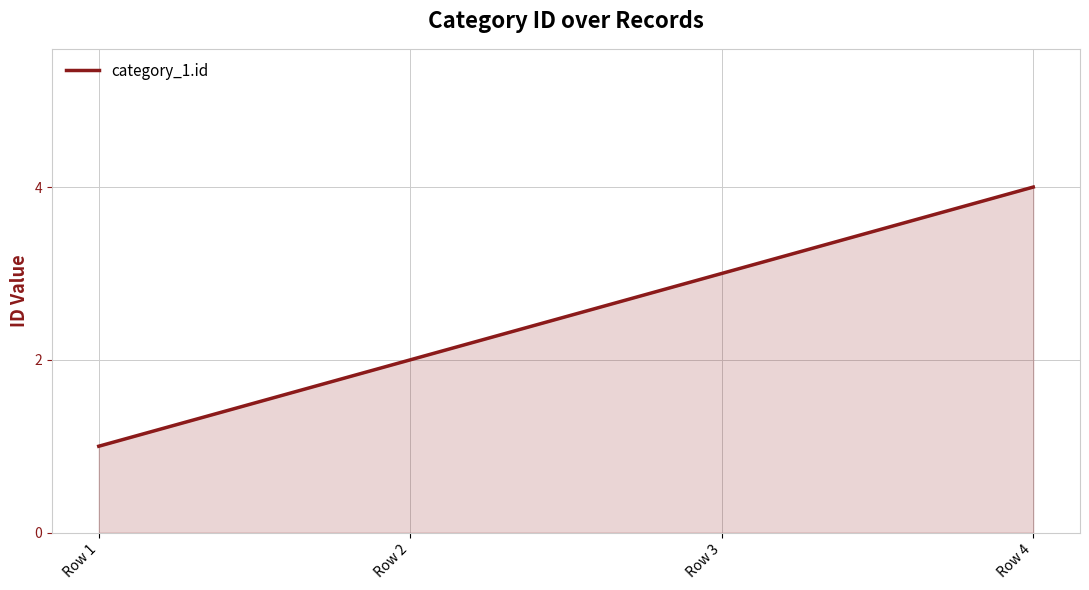

Approximately how many times larger is the value at Row 1 compared to Row 2?

0.5